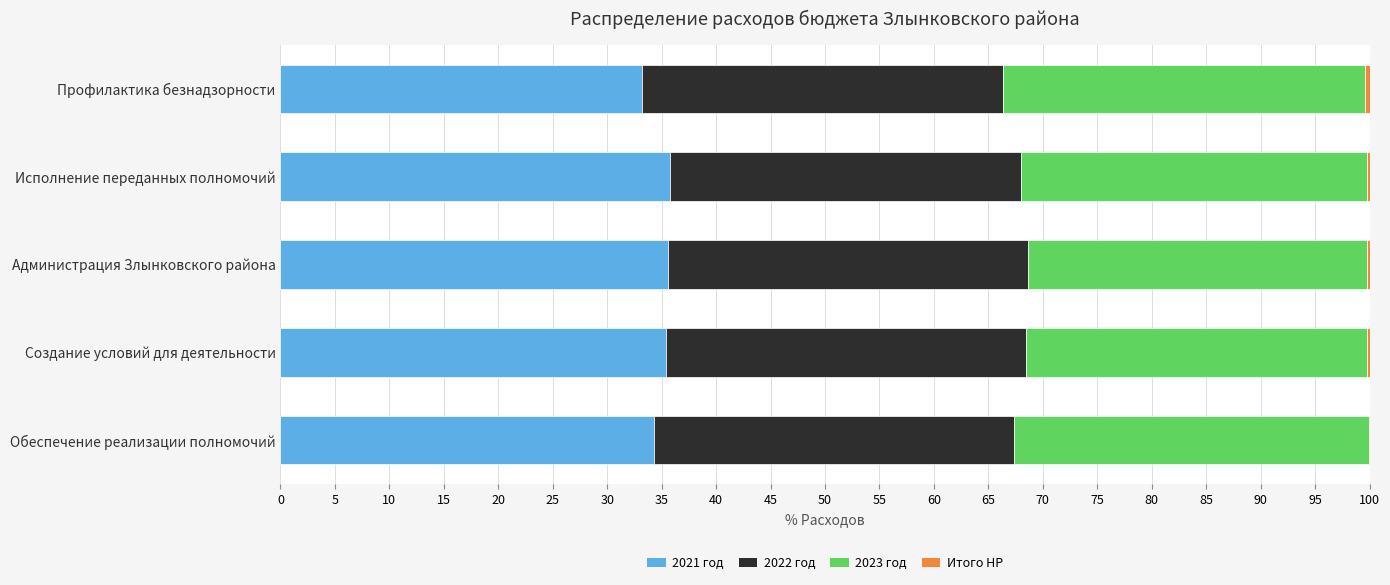

The value of 2021 год at Обеспечение реализации полномочий is 19.7. True or false?

False